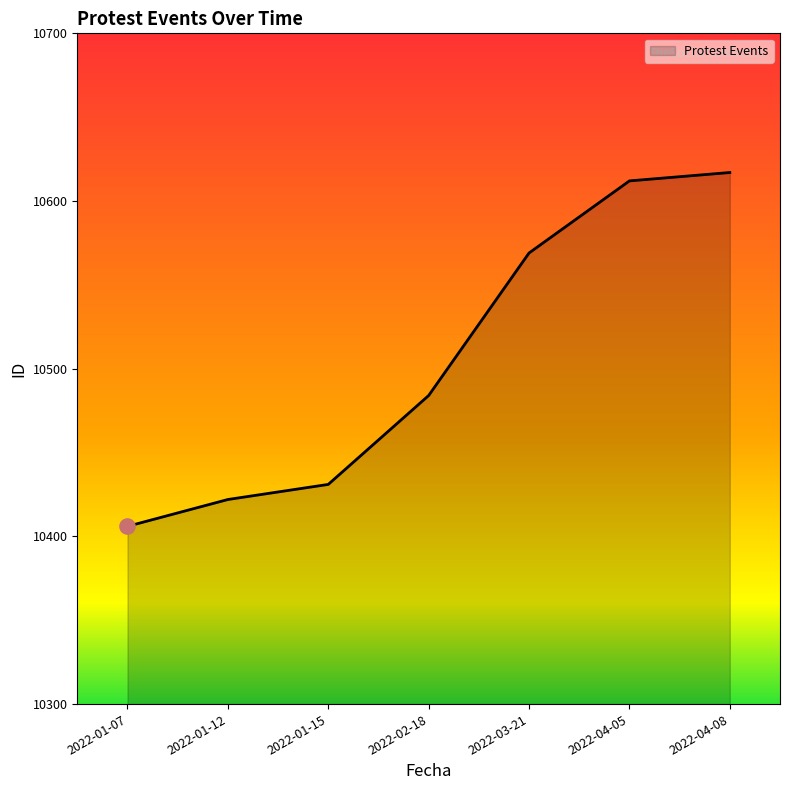

What is the ratio of the value at 2022-01-15 to the value at 2022-03-21?

1.0